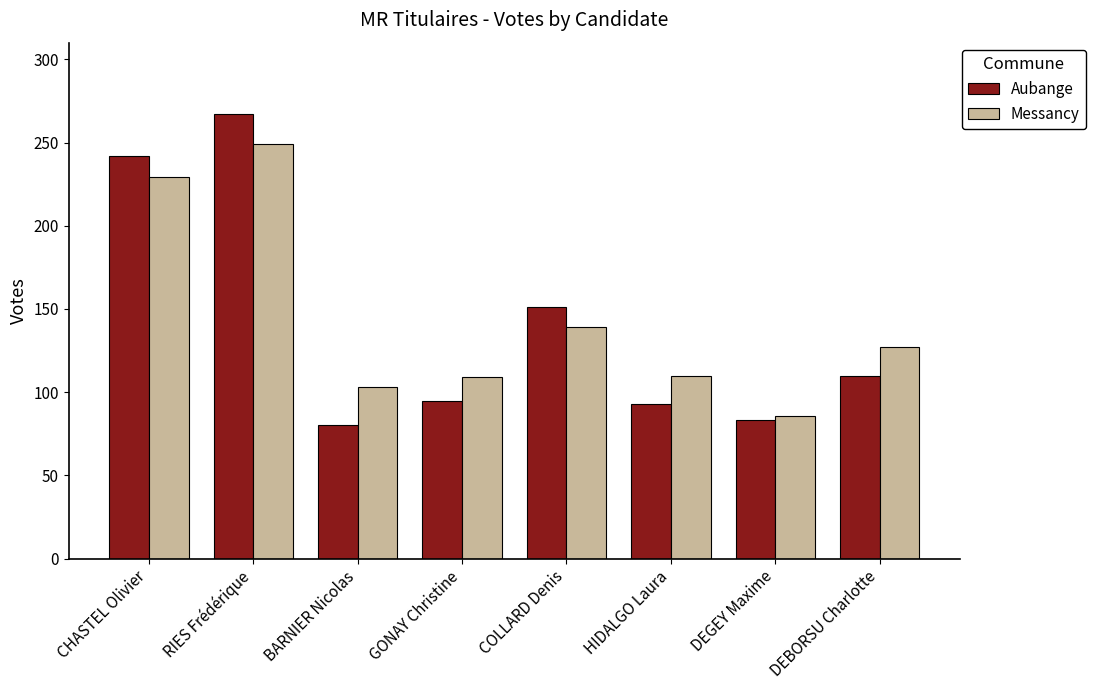

Which series has the largest range (max minus min)?

Aubange